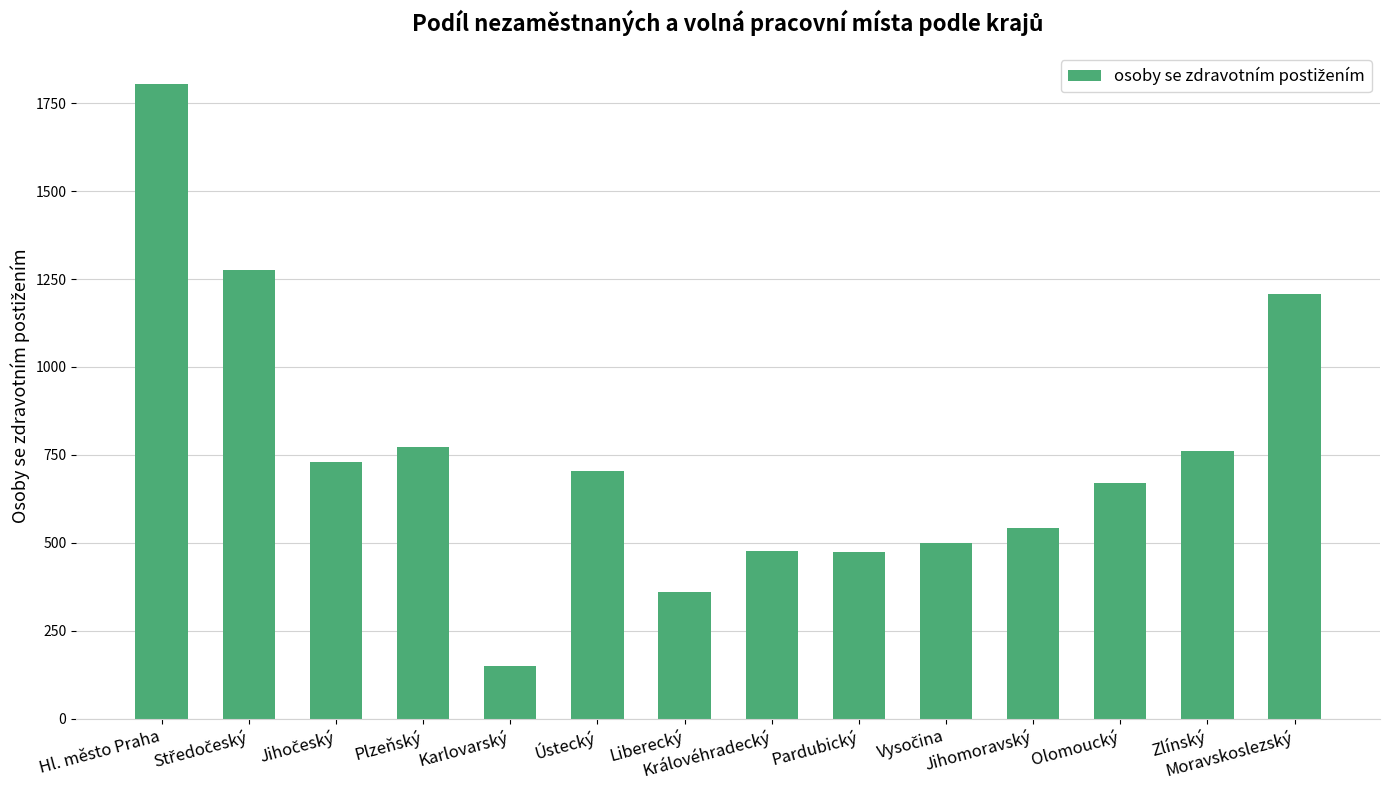

Read the value at Zlínský.

761